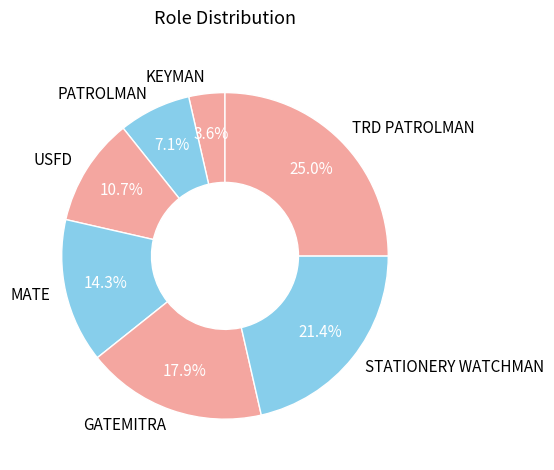

What is the largest slice in the pie chart?

TRD PATROLMAN